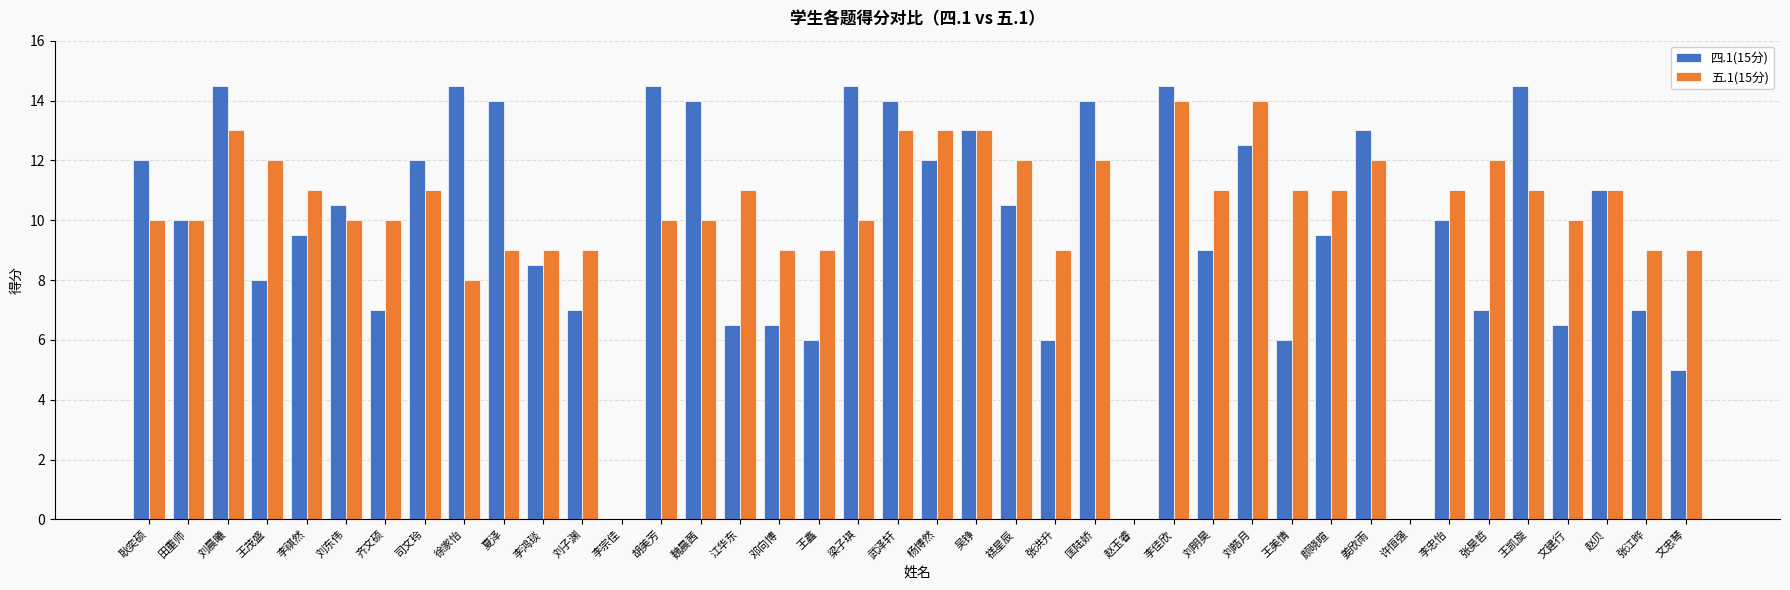

Which series has the largest total across all categories?

五.1(15分)